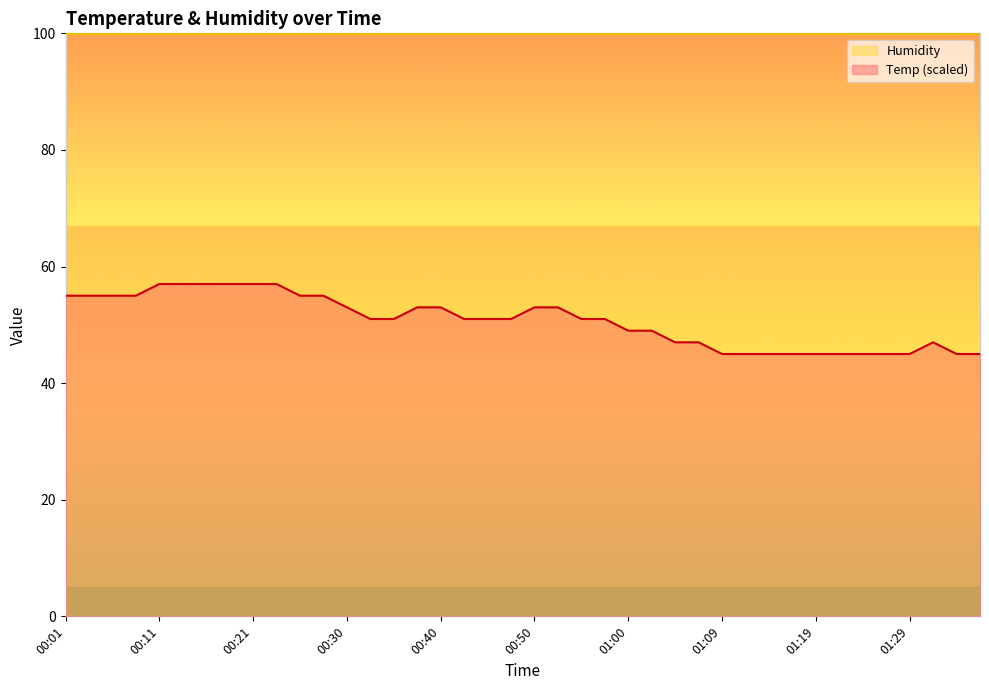

How many data points are less than 51?

16